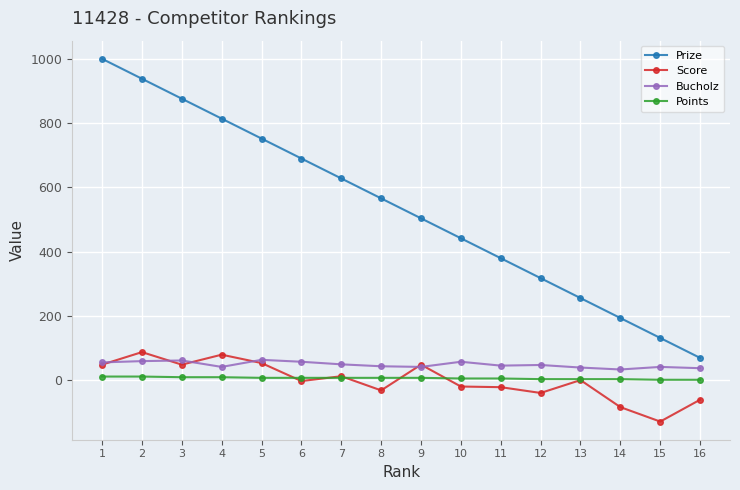

What is the total value across all series at 3?

997